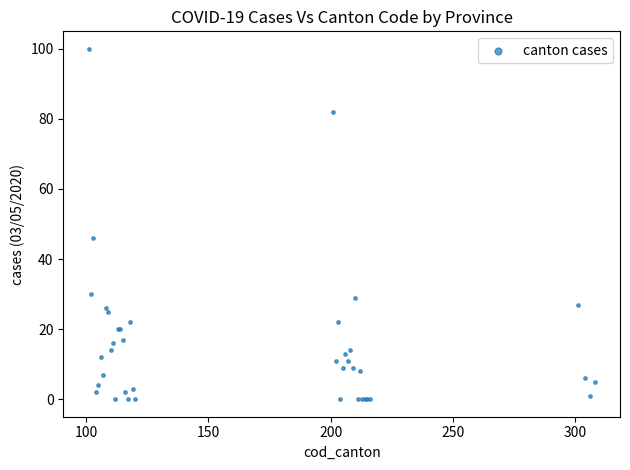

What Y value in the scatter plot is closest to 50?

46